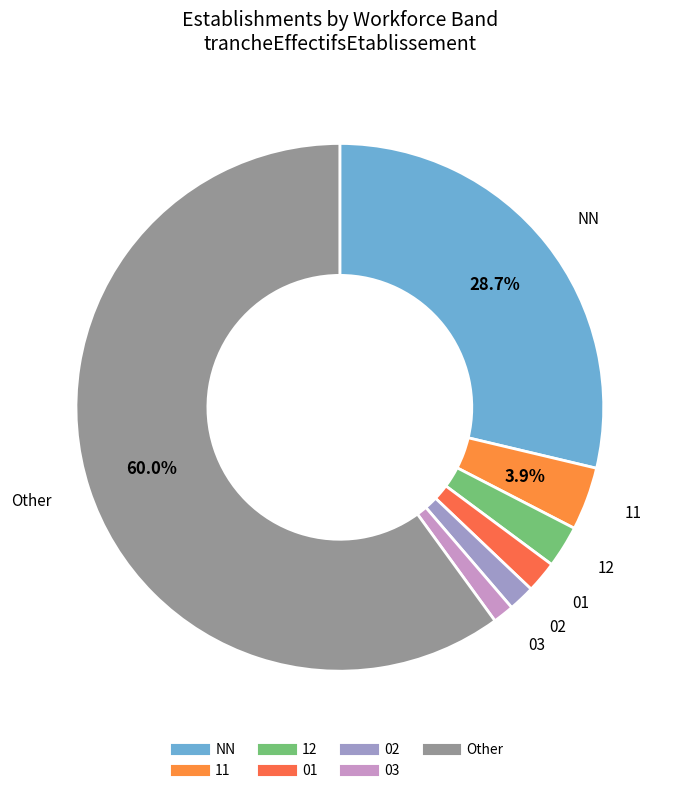

To the nearest percent, what is the combined percentage of NN and 11?

33%